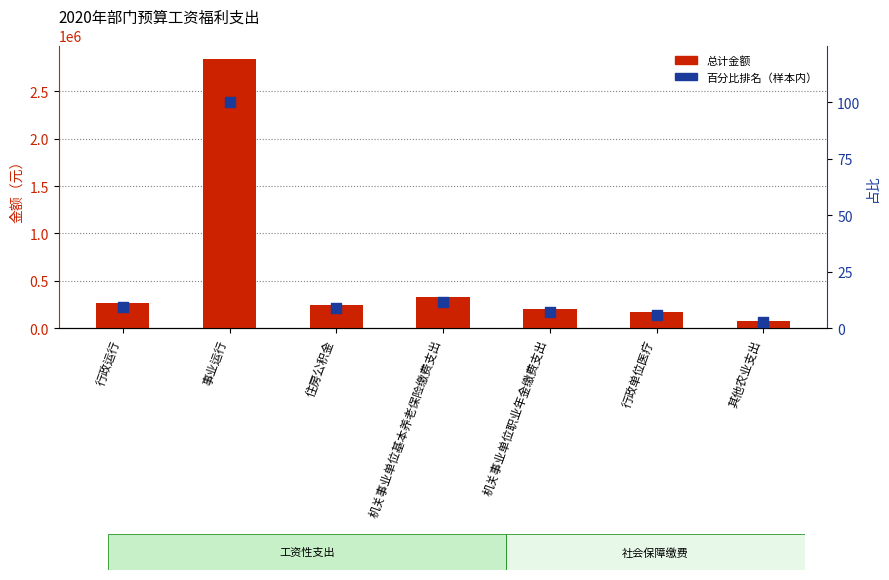

Which series contains the highest Y value?

总计金额